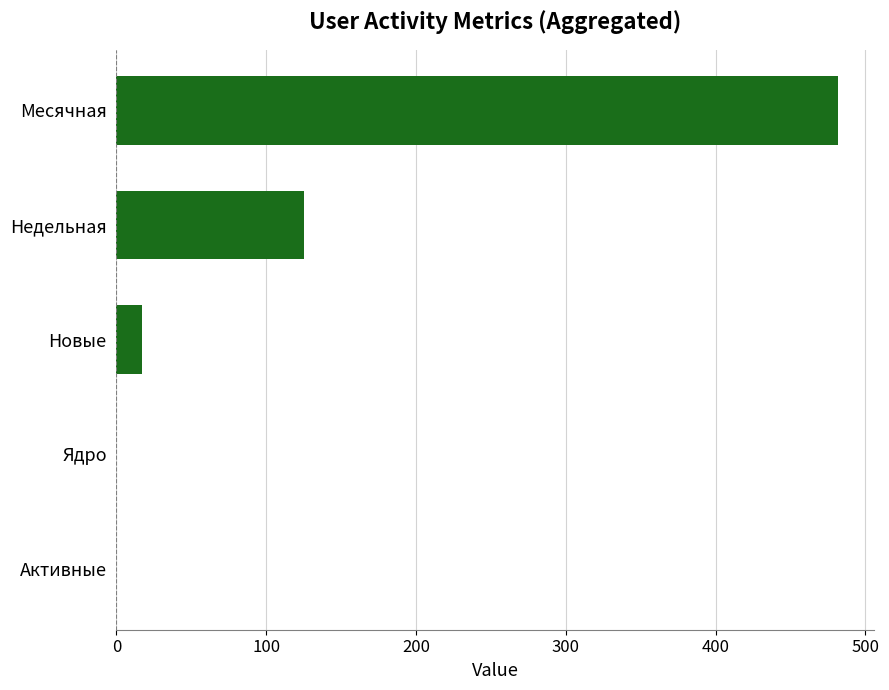

Count the number of categories in the chart.

5